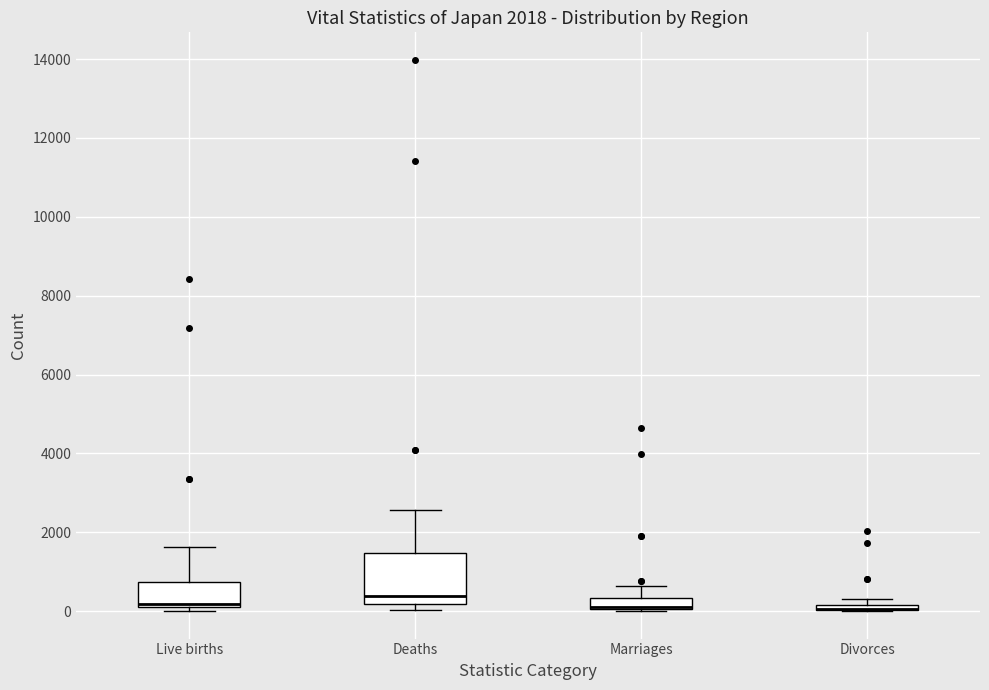

Which box is the tallest, from its lower edge to its upper edge?

Deaths